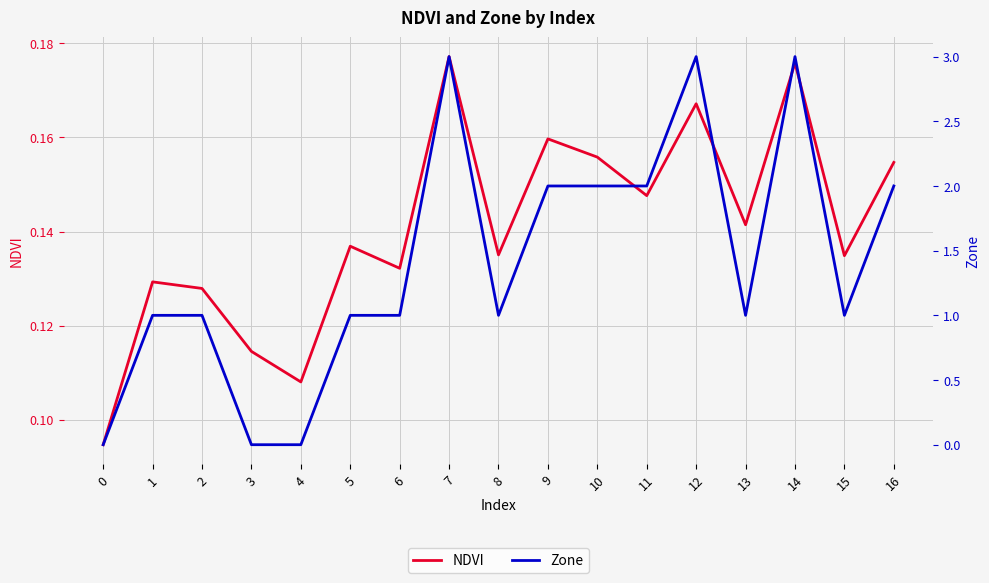

What is the difference between the highest and lowest values at 3?

0.1